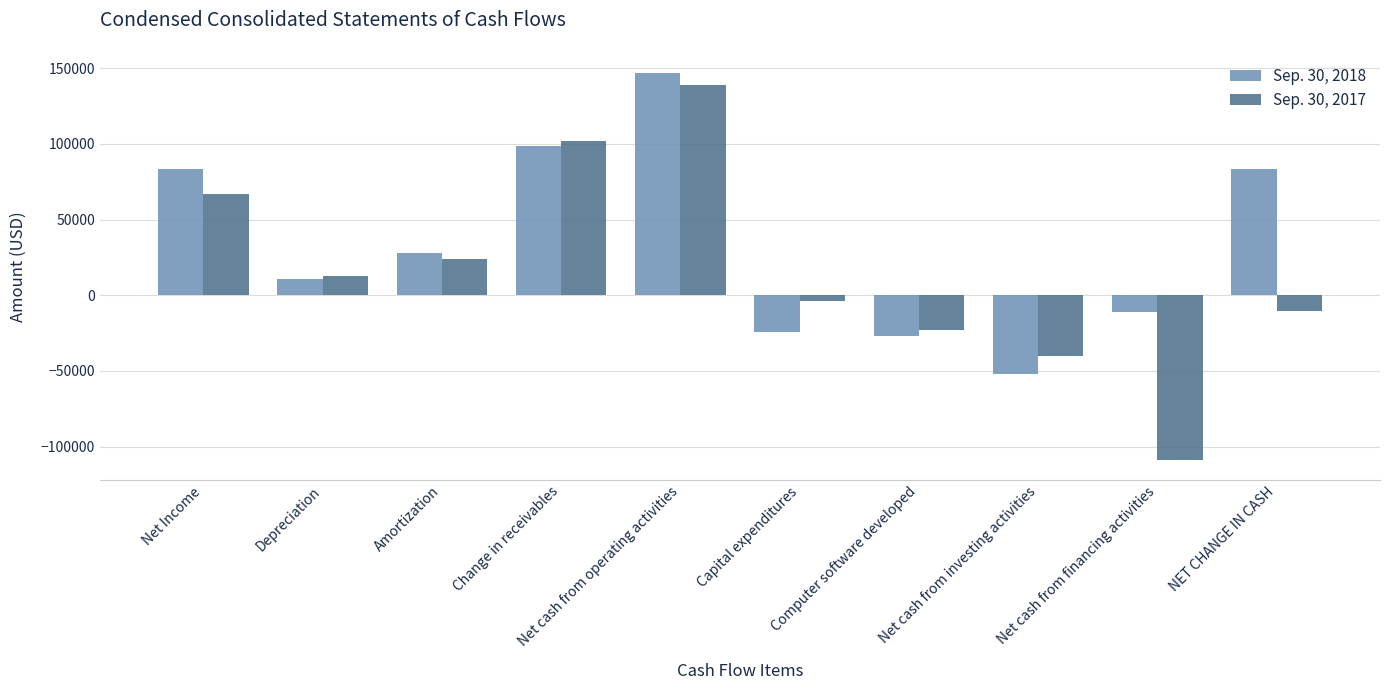

List the series in order of their overall mean, highest first.

Sep. 30, 2018, Sep. 30, 2017